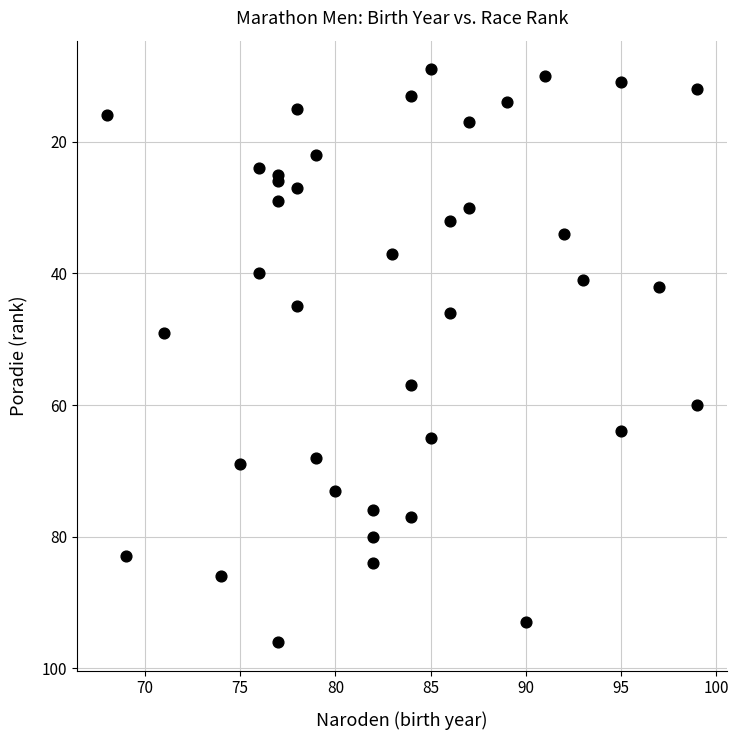

What Y value in the scatter plot is closest to 52?

49